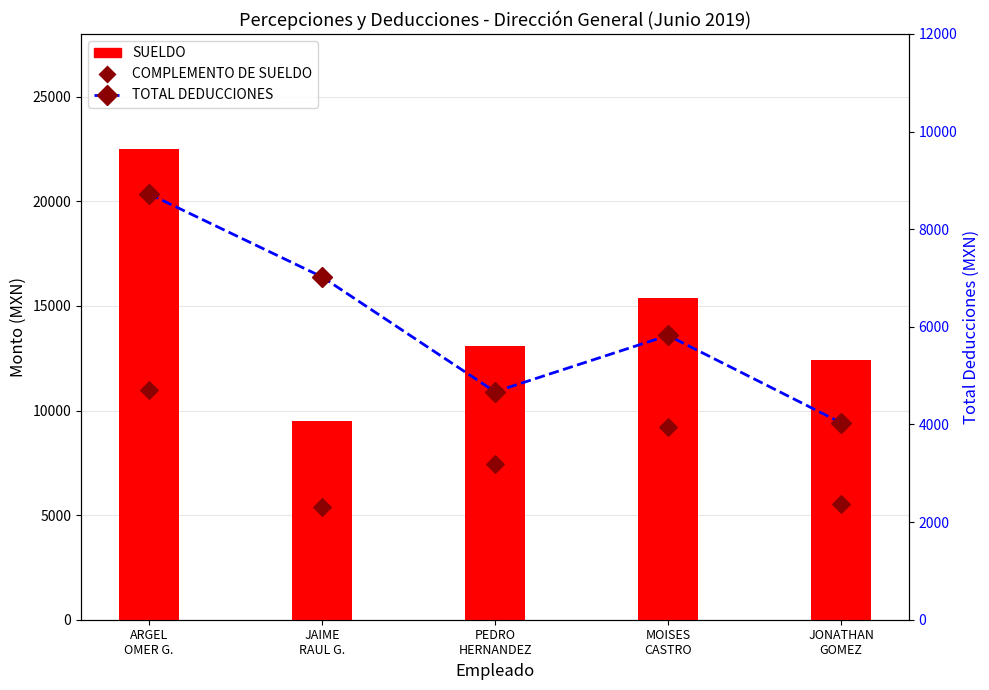

Which series has the largest total across all categories?

SUELDO